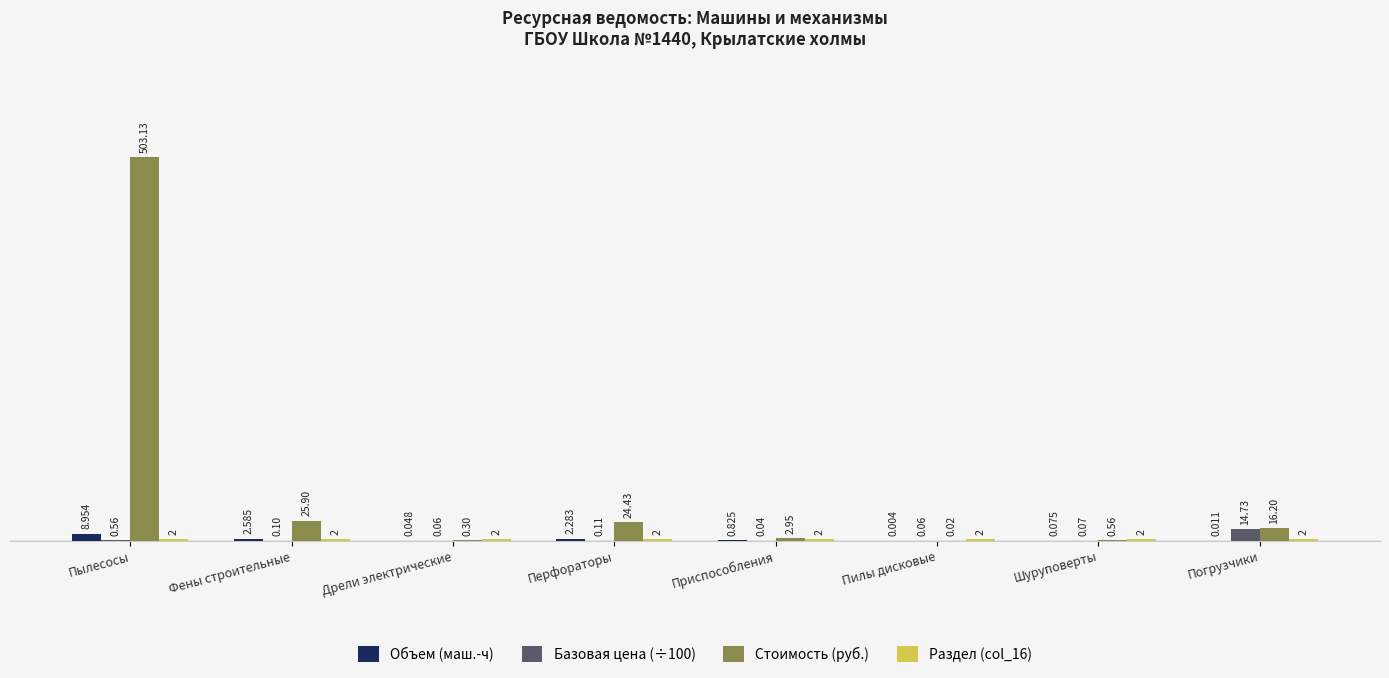

At which category is the sum across all series the highest?

Пылесосы